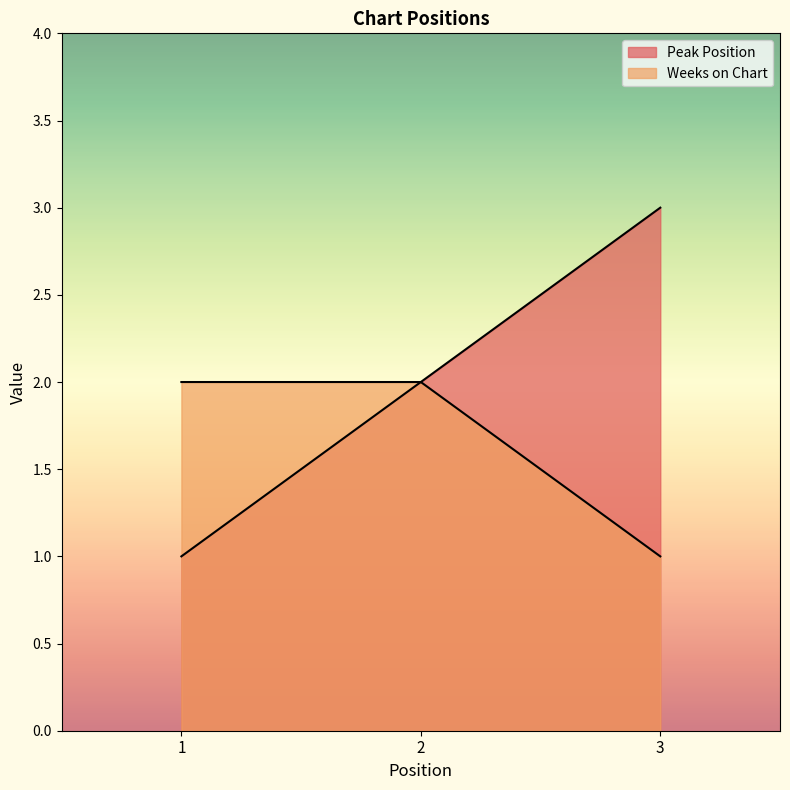

The value of Peak Position at 2 is 2. True or false?

True